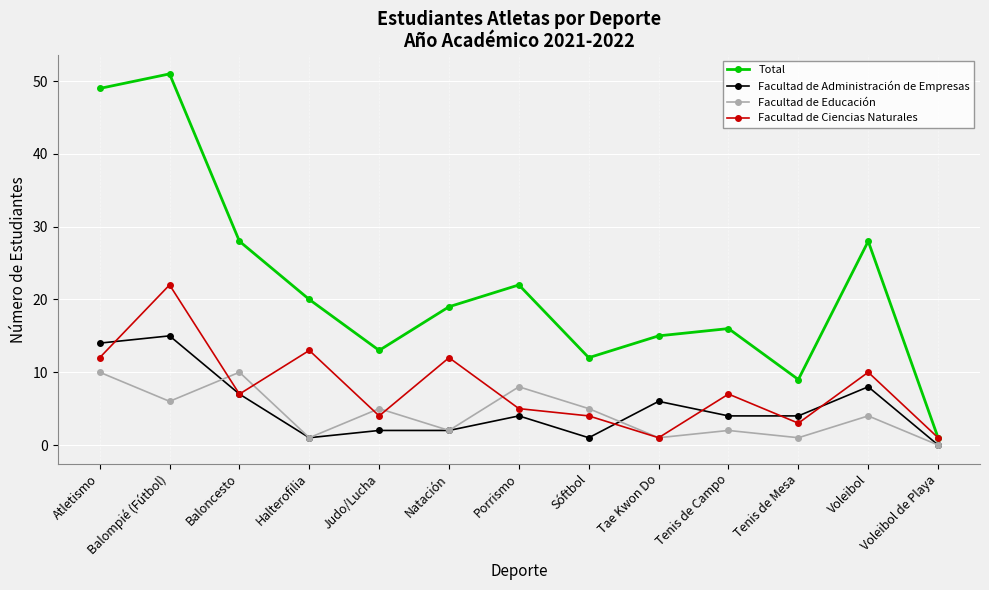

At which category does Facultad de Ciencias Naturales reach its first local peak?

Balompié (Fútbol)